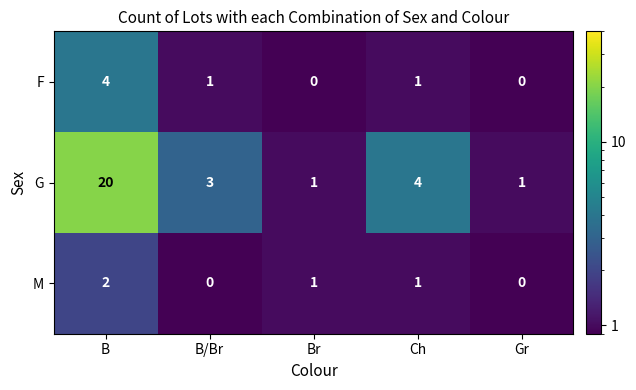

What is the difference between the highest and lowest values at Br?

1